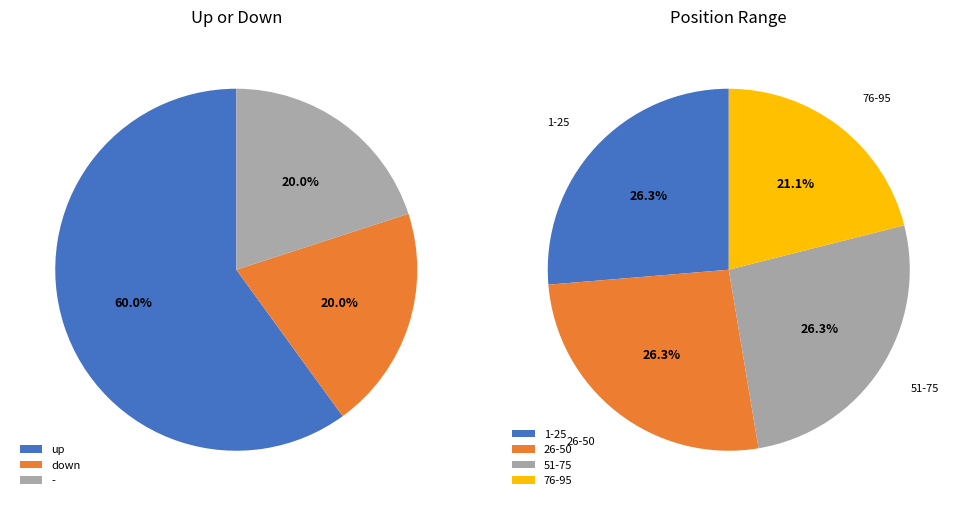

Which slice represents more than half of the pie?

up